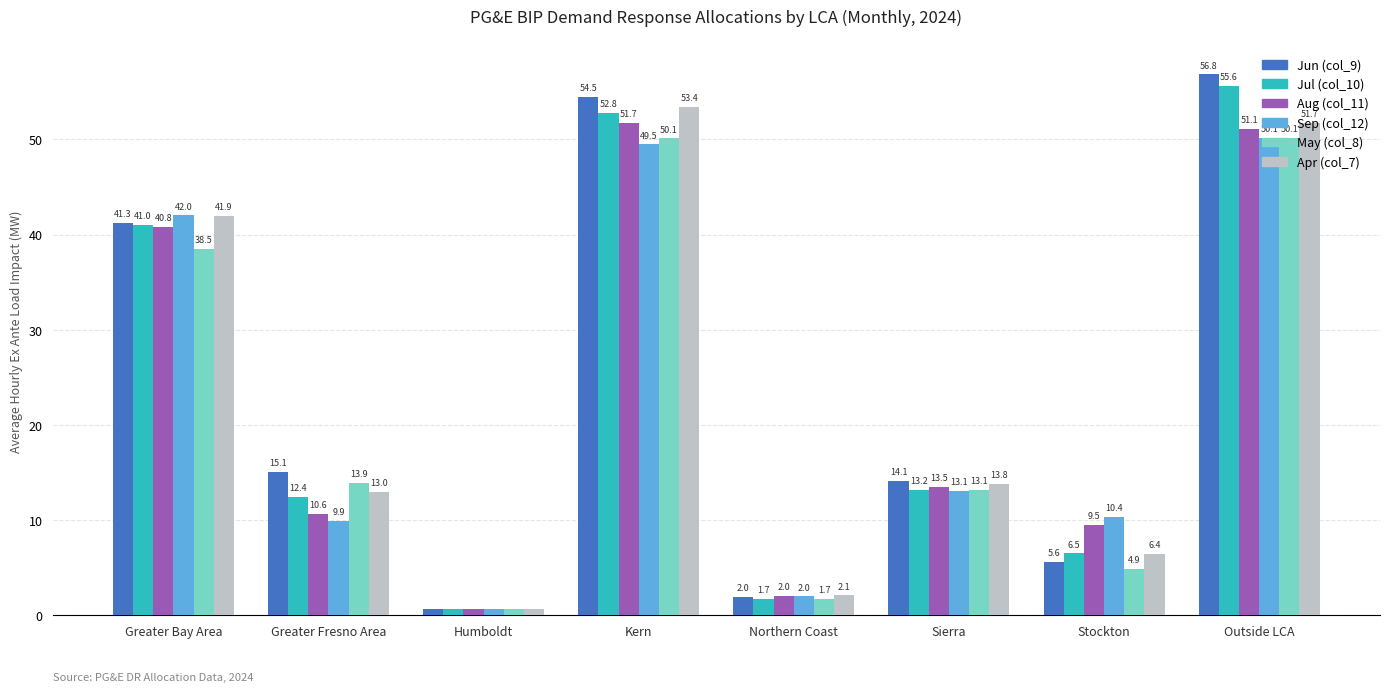

Is it true that May (col_8) equals 13.9 at Greater Fresno Area?

True